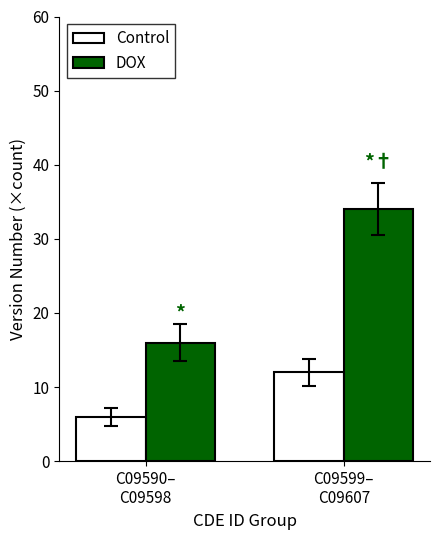

Reading right to left, extract all data points from this chart.

Control: C09599–
C09607=12	C09590–
C09598=6
DOX: C09599–
C09607=34	C09590–
C09598=16